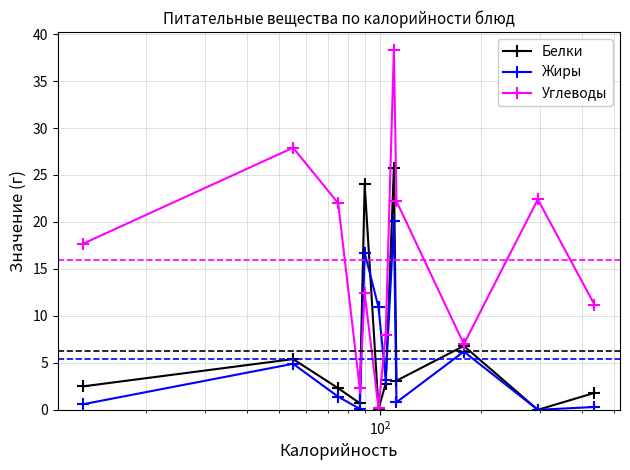

Which series has the largest total across all categories?

Углеводы